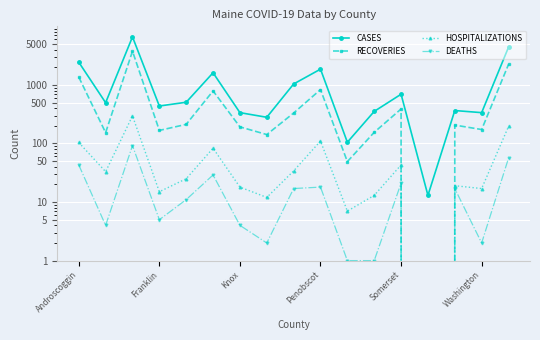

True or false: DEATHS has a value of 1 at 11.

True